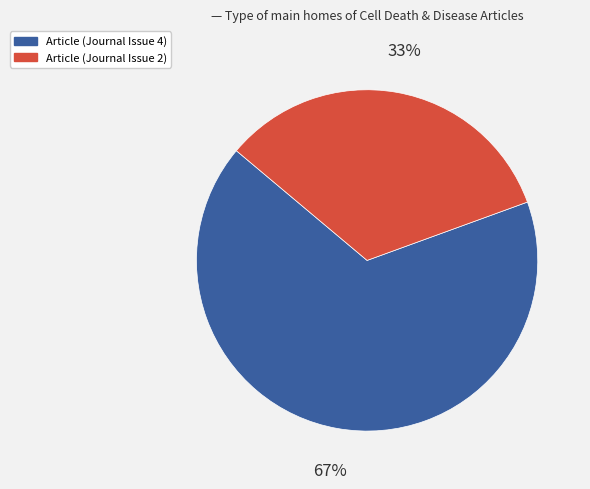

Which slice represents more than half of the pie?

Article (Journal Issue 4)